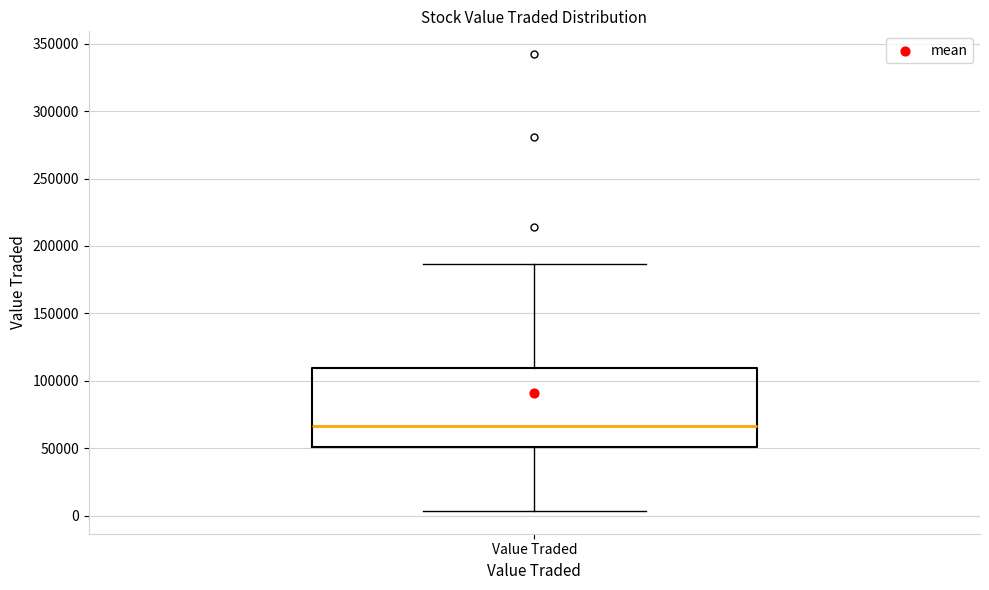

Read this box plot against the y-axis: the position of the median line, the range covered by the box, and the ends of both whiskers. The values are not printed on the chart, so give them approximately, as read against the axis.

median 65000, box 50000 to 110000, whiskers 5000 to 185000